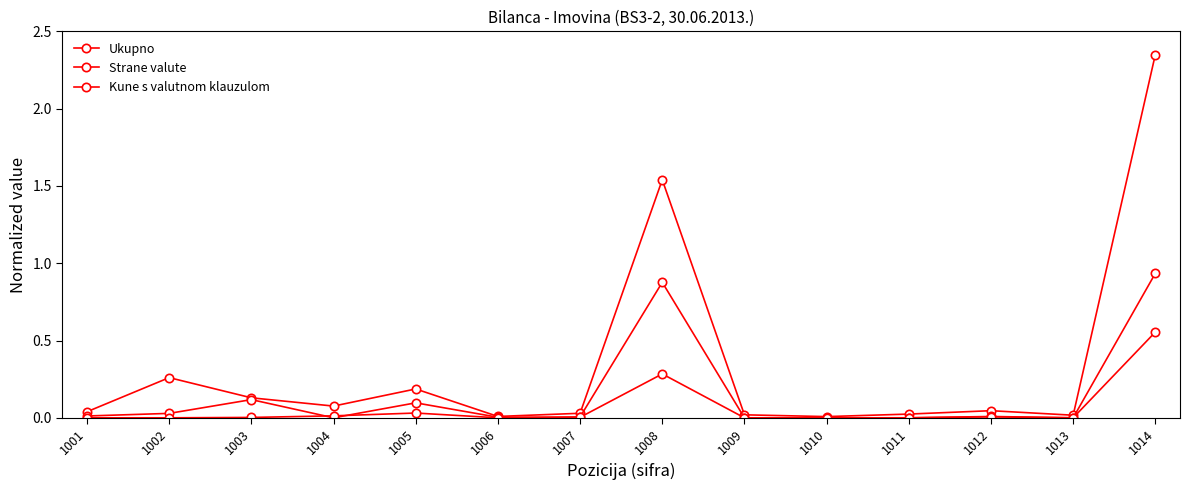

Count the number of data series in this chart.

3